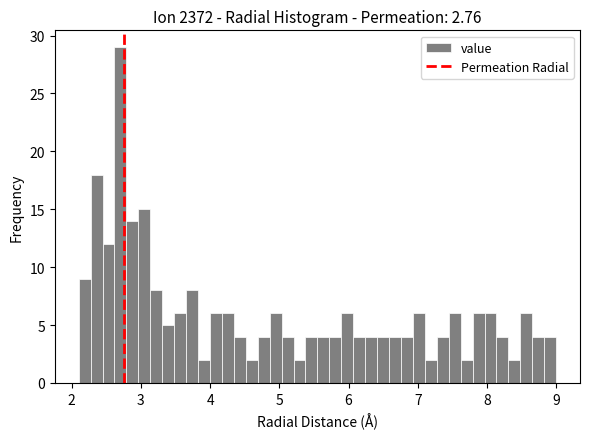

Read against the x-axis, roughly where is the centre of the tallest bar?

2.7